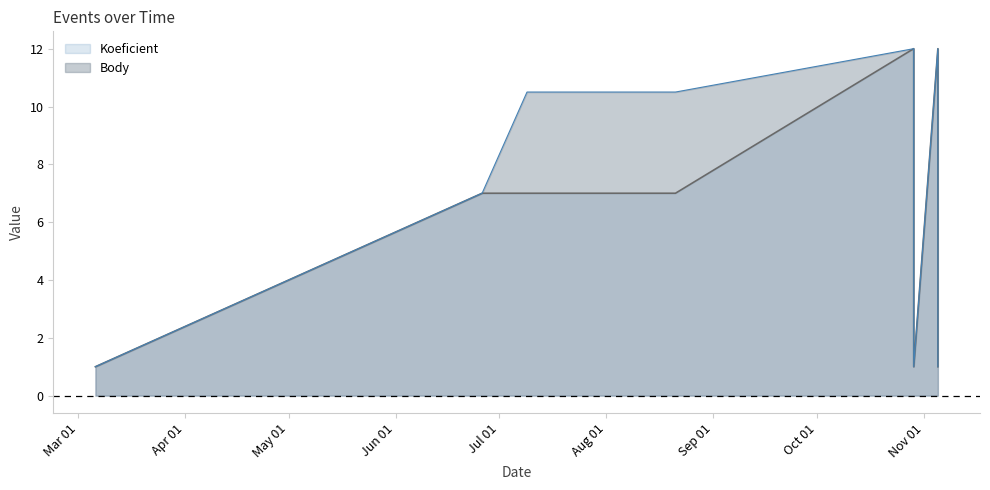

What is the sum of all Body values?

62.0